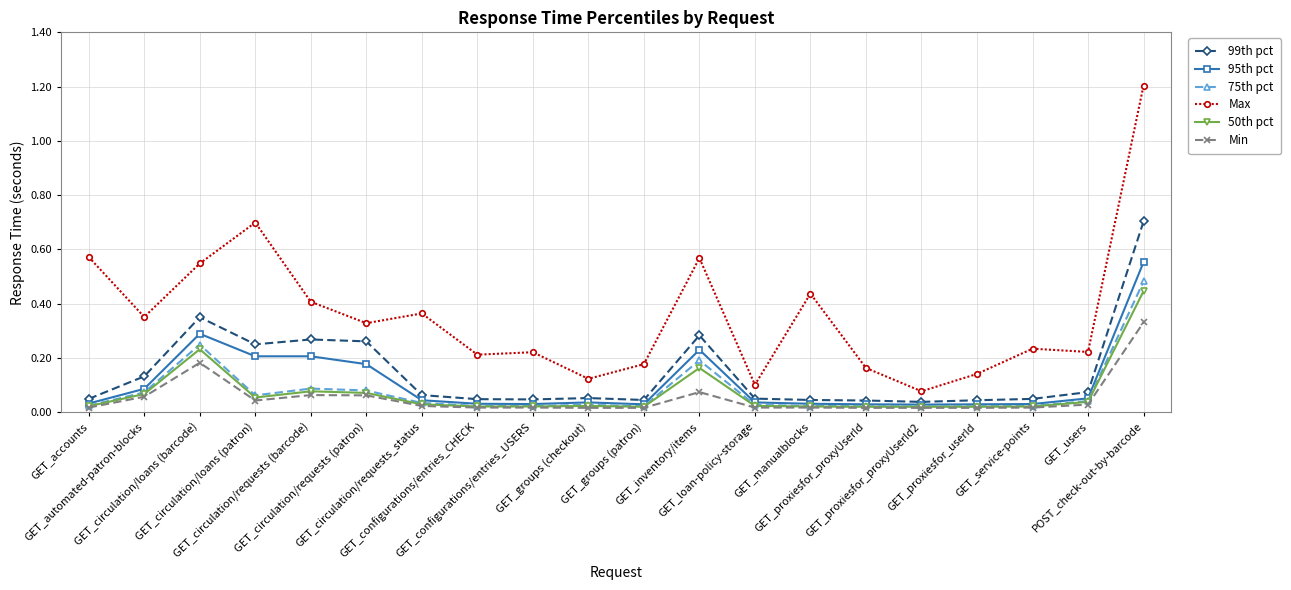

True or false: Min and Max intersect in this chart.

False